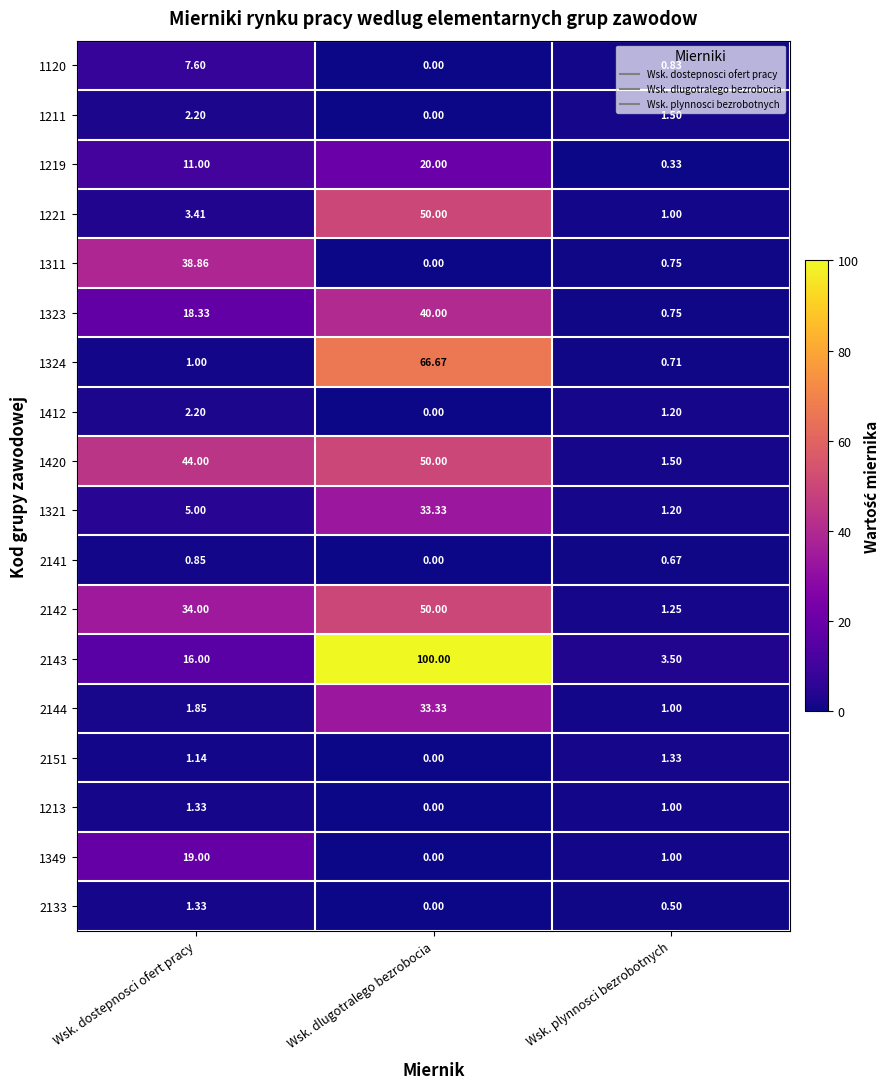

Which label corresponds to the smallest value in the chart?

Wsk. dlugotralego bezrobocia